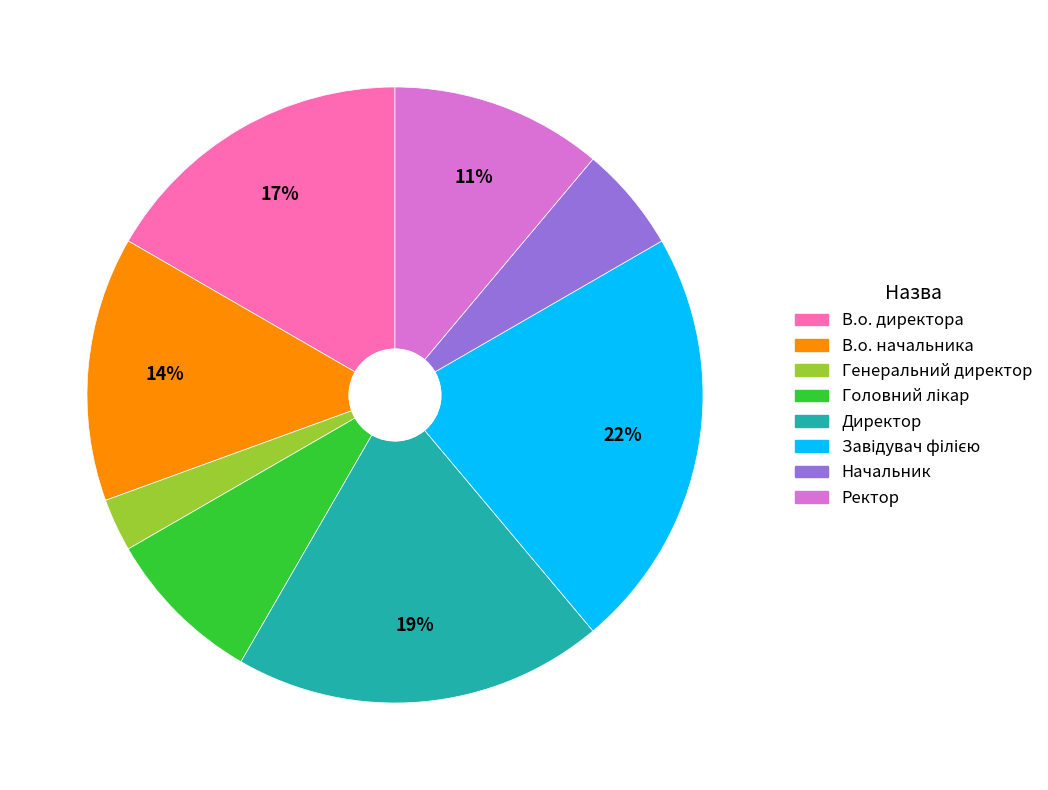

How many segments does this pie chart have?

8